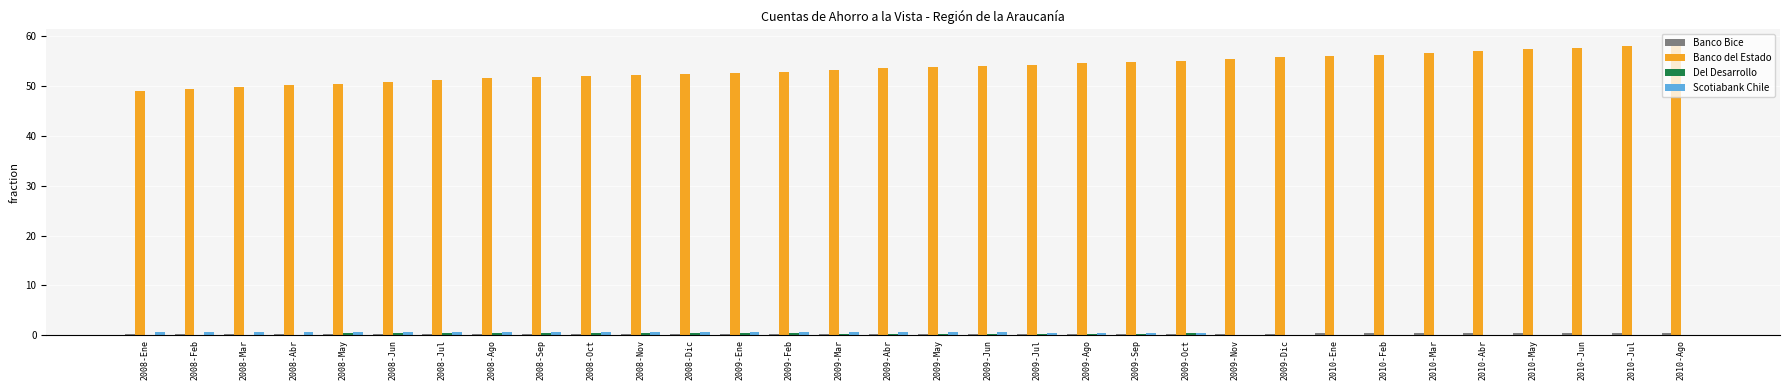

Is it true that Banco del Estado equals 87.1 at 2010-Jul?

False